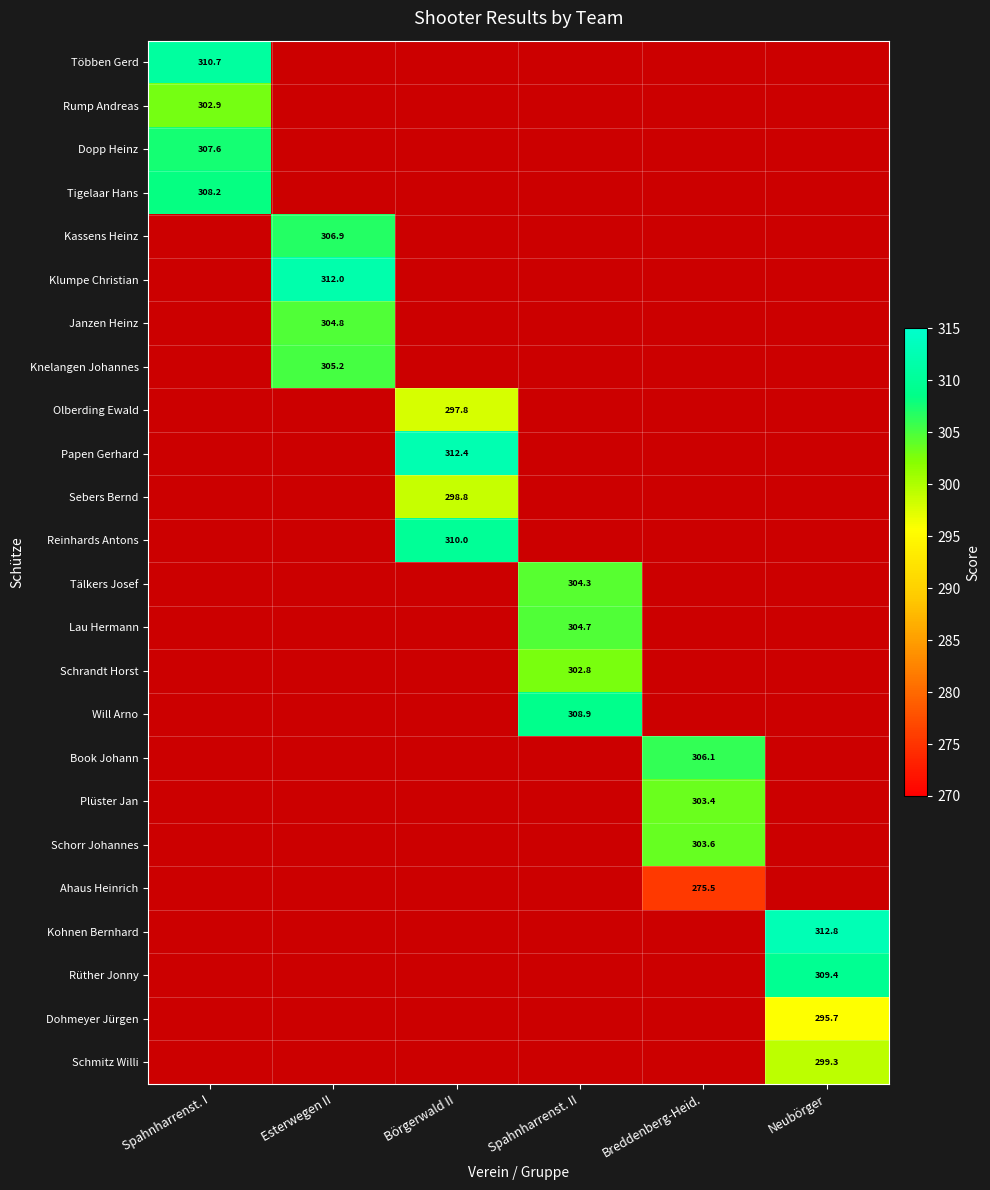

Is the value of Book Johann at Breddenberg-Heid. greater than the value of Ahaus Heinrich at Breddenberg-Heid.?

Yes